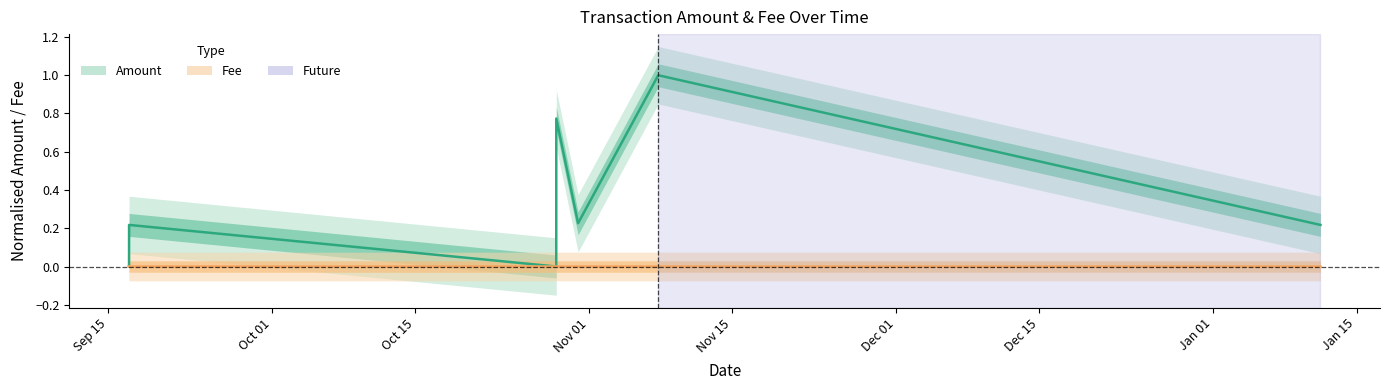

What is the sum of the Amount values at 2020-10-28 18:52:57 and 2020-10-30 22:04:29?

0.2